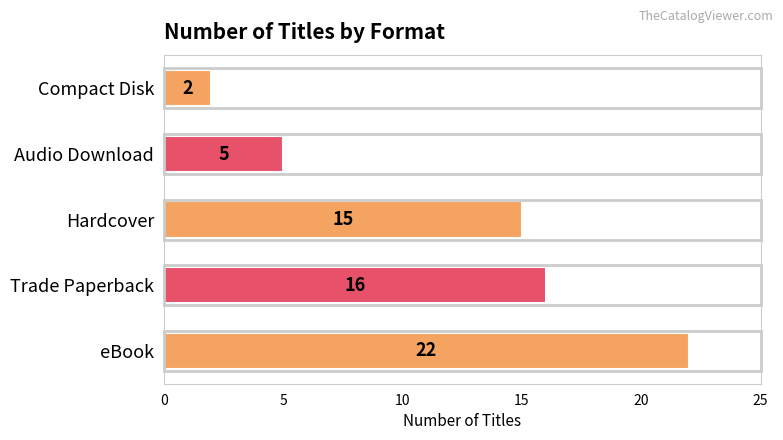

Are the bars grouped side by side (vs. stacked)?

No